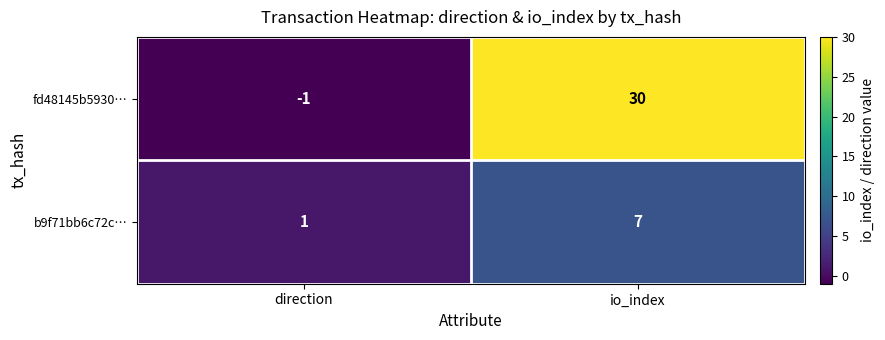

Reading right to left, list all the values displayed in this chart.

fd48145b5930…: 30	-1
b9f71bb6c72c…: 7	1